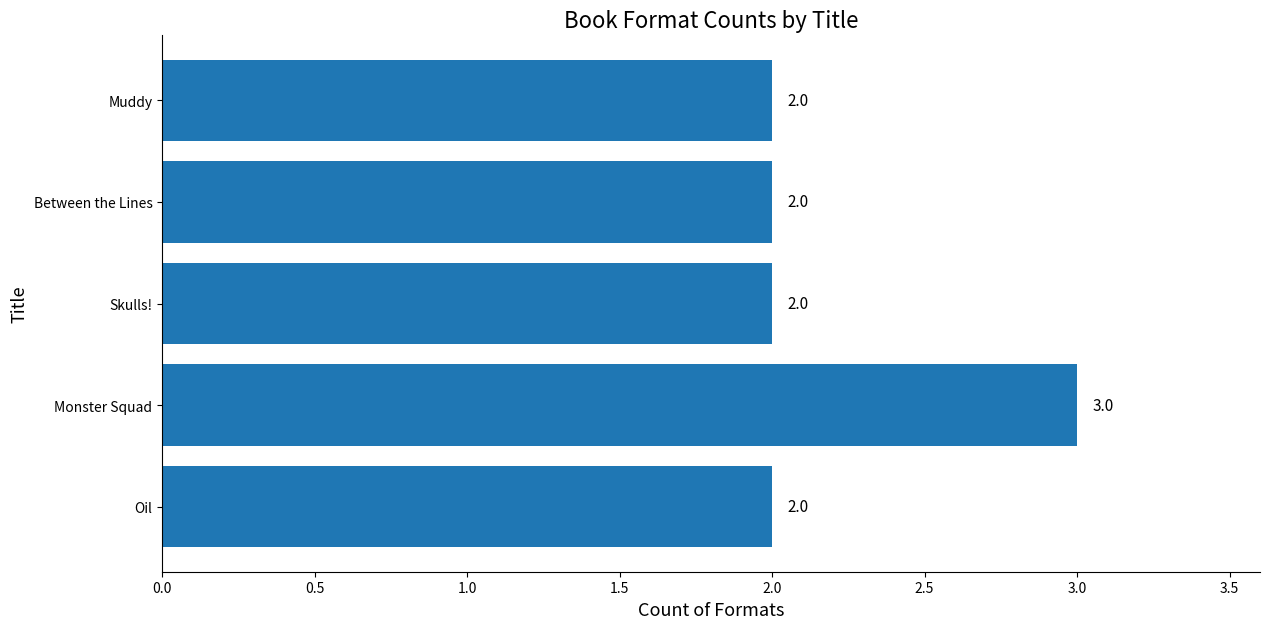

The value at Between the Lines is 2. True or false?

True